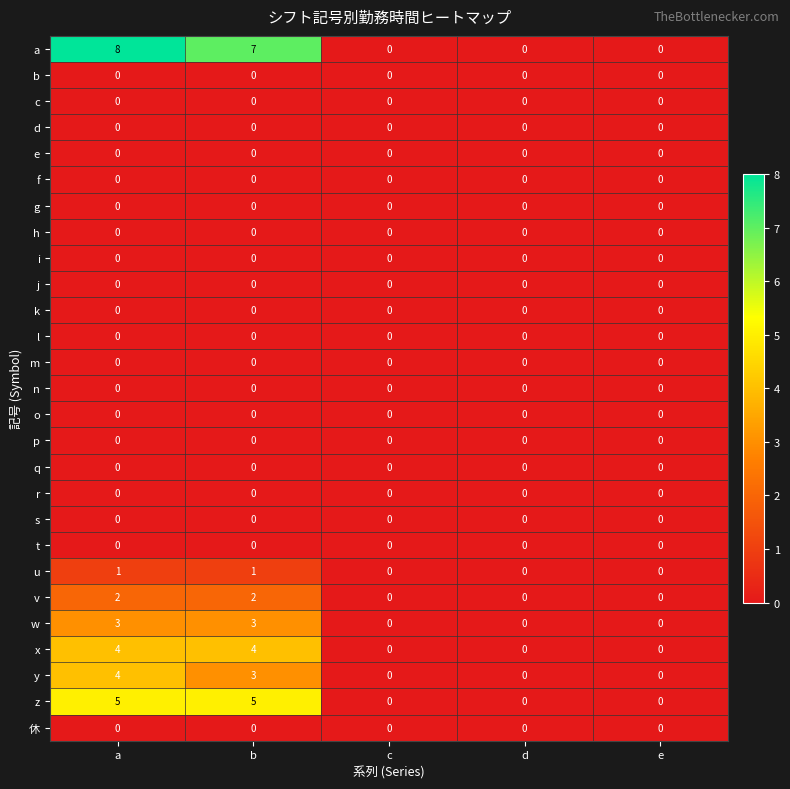

Which series has the largest range (max minus min)?

a